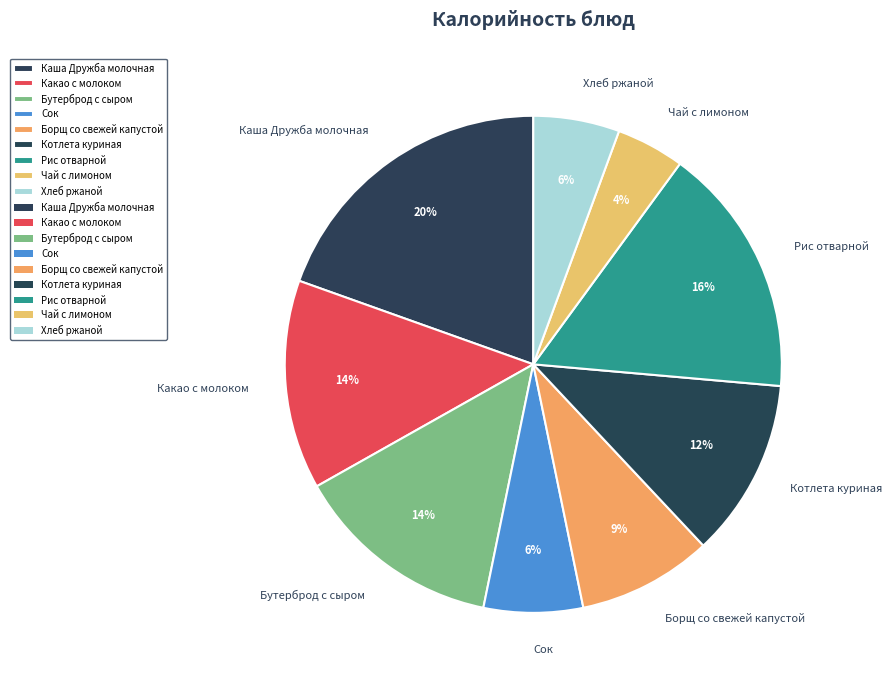

True or false: Какао с молоком accounts for 14% of the total.

True